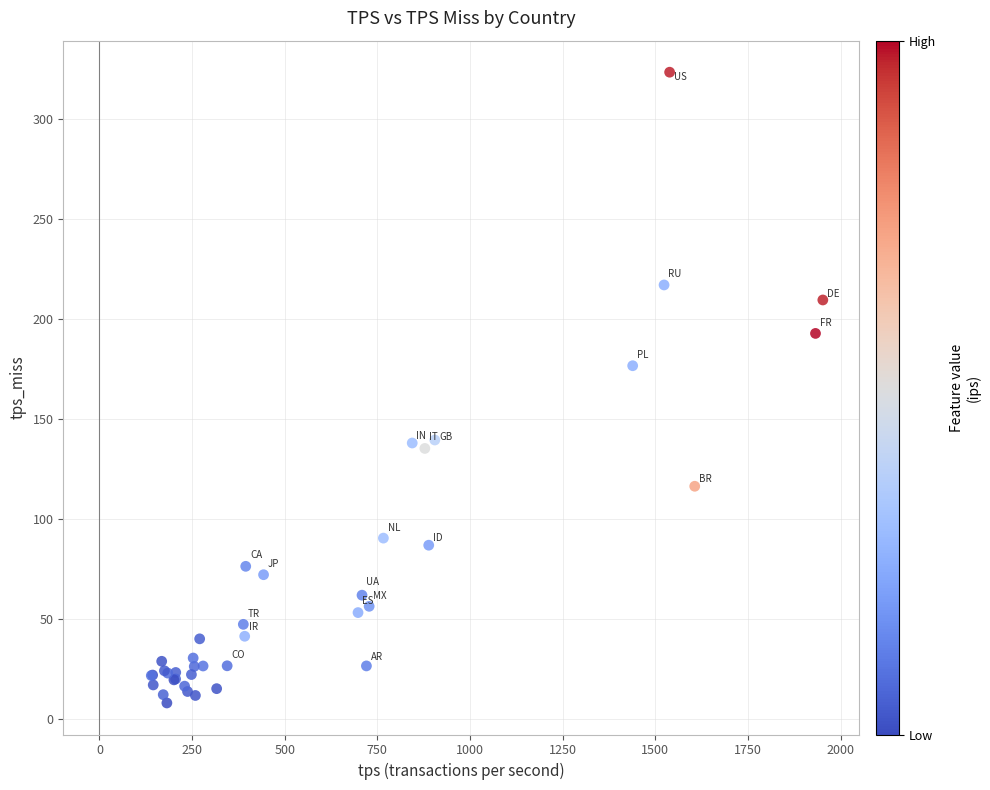

What Y value in the scatter plot is closest to 165?

176.8